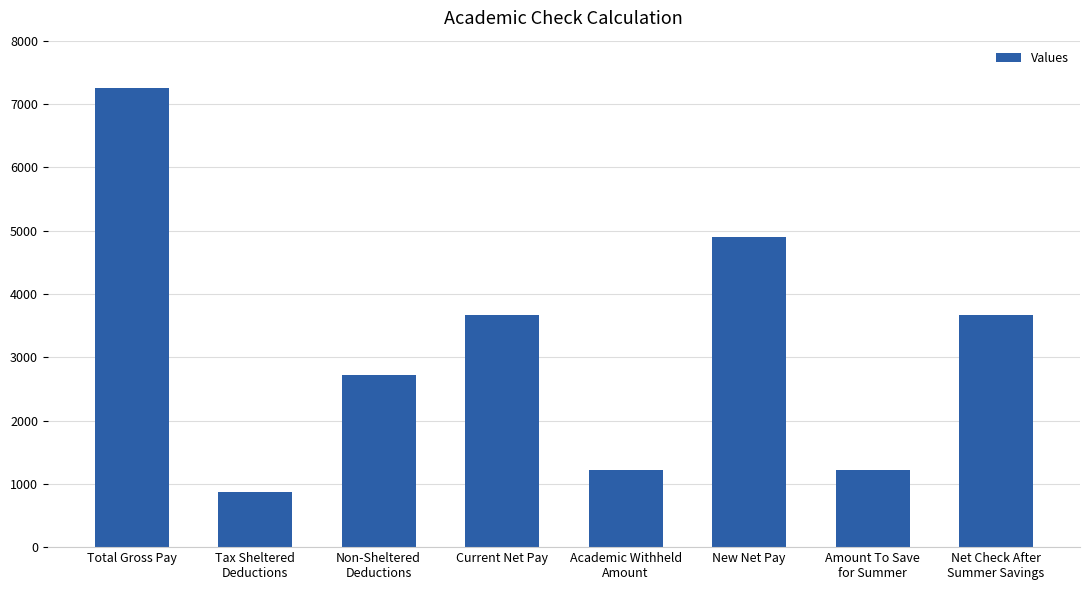

What is the value of the 1st bar from the left?

7259.8